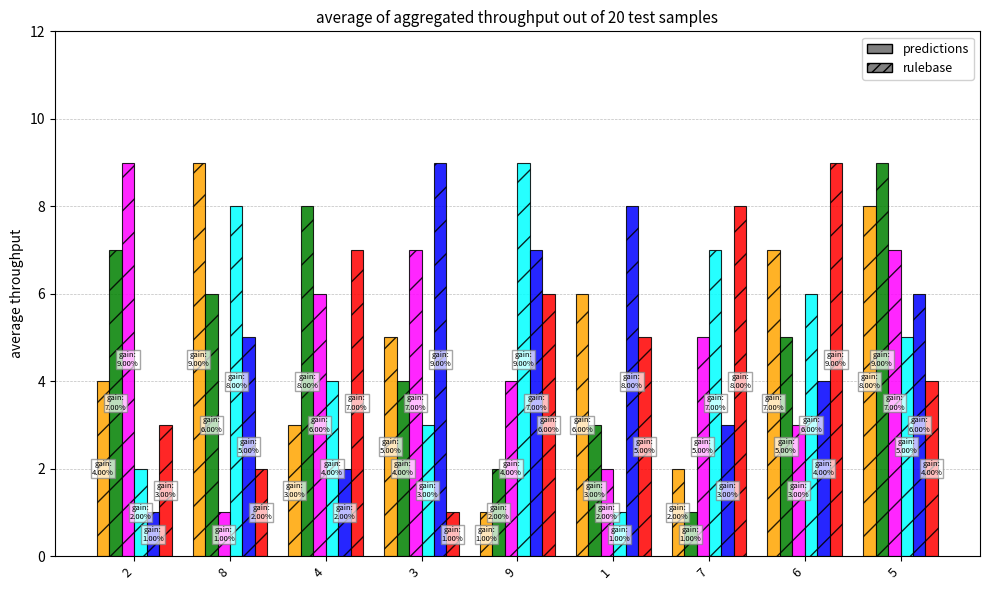

What is the greatest value displayed?

9